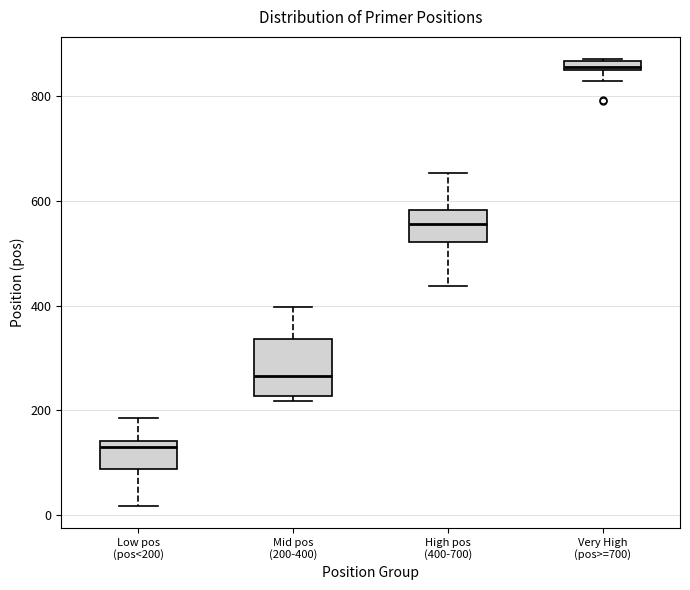

Comparing the boxes themselves (not the whiskers), which one is the tallest?

Mid pos (200-400)